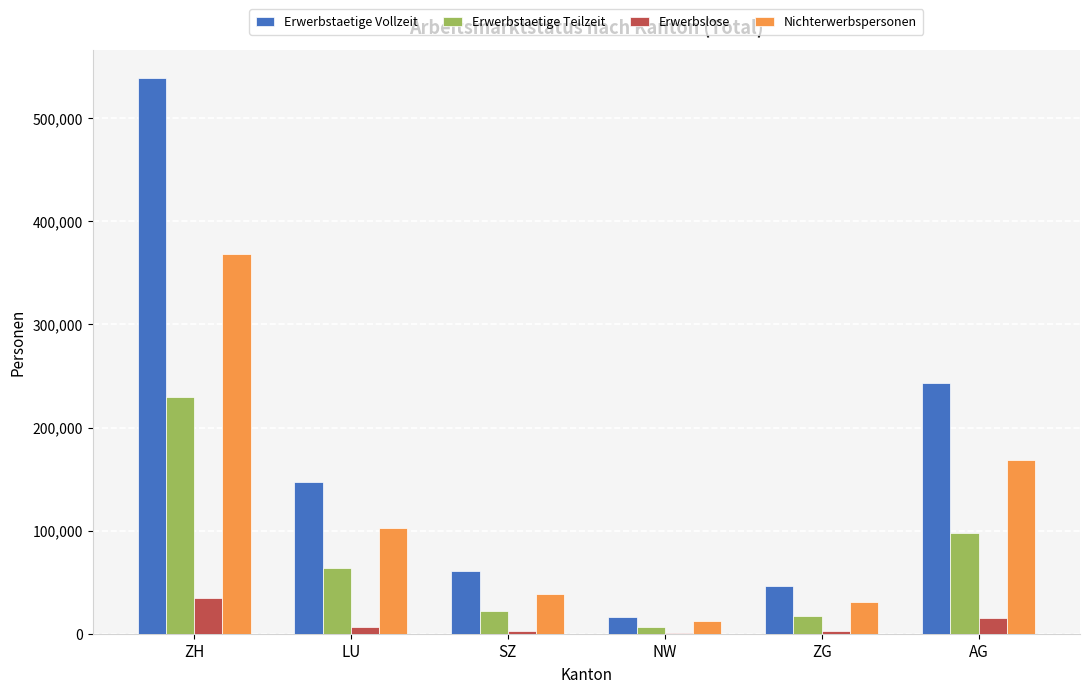

Count the number of categories in the chart.

6